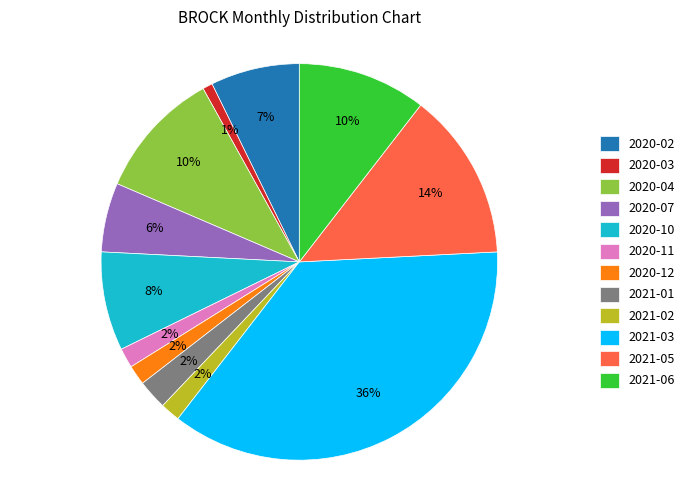

Is 2020-12 the majority of the pie?

No